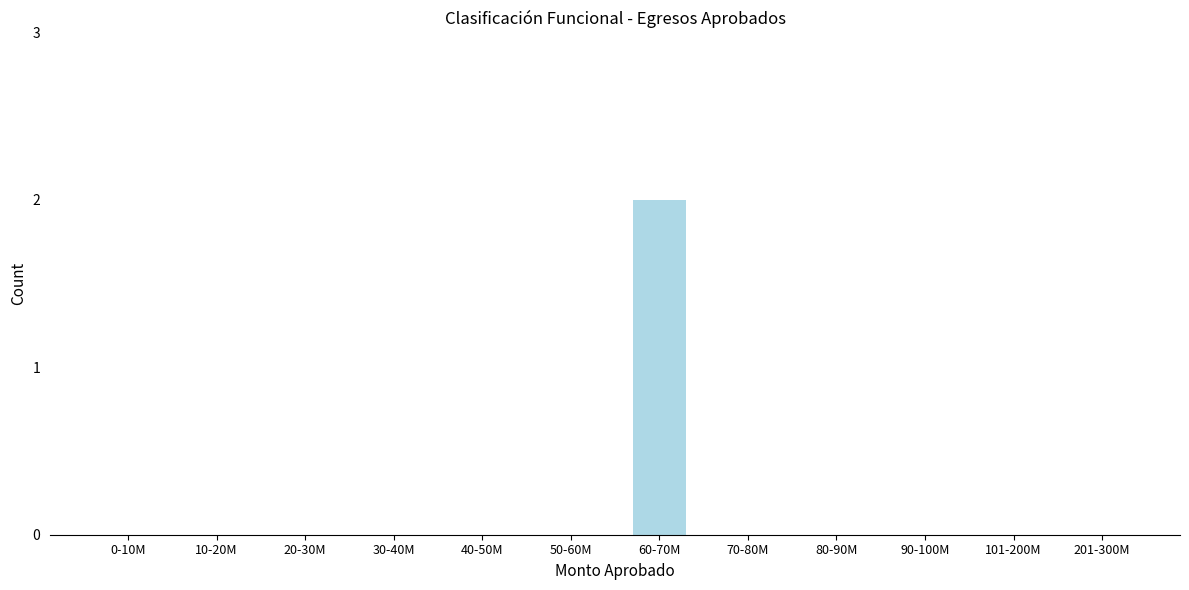

Reading right to left, extract all data points from this chart.

201-300M=0	101-200M=0	90-100M=0	80-90M=0	70-80M=0	60-70M=2	50-60M=0	40-50M=0	30-40M=0	20-30M=0	10-20M=0	0-10M=0